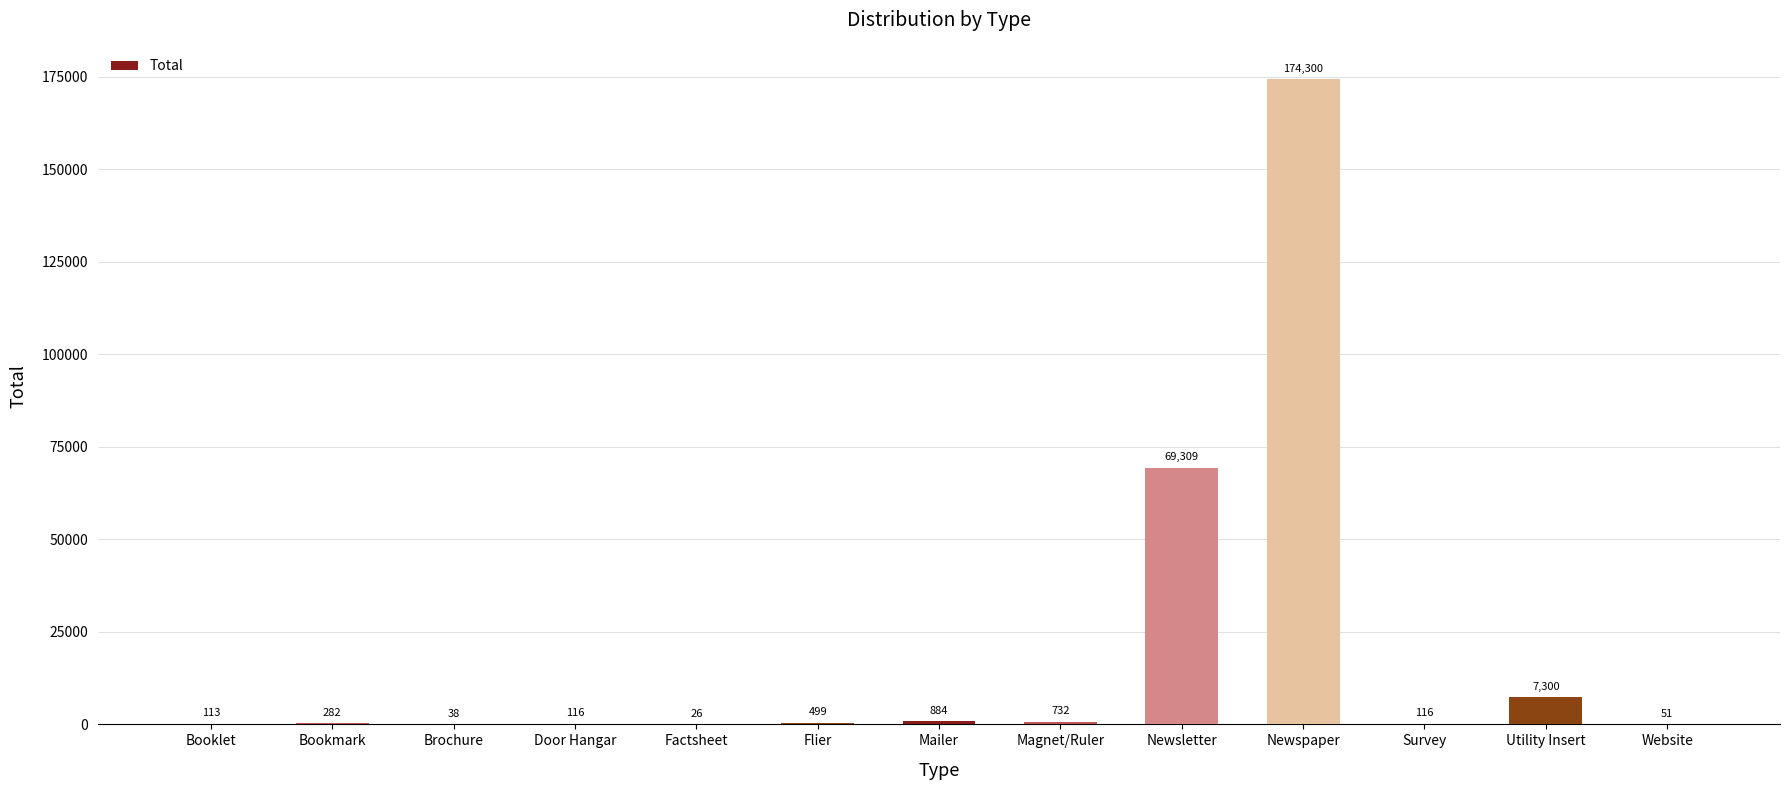

The chart shows a value of 282 at Bookmark. True or false?

True